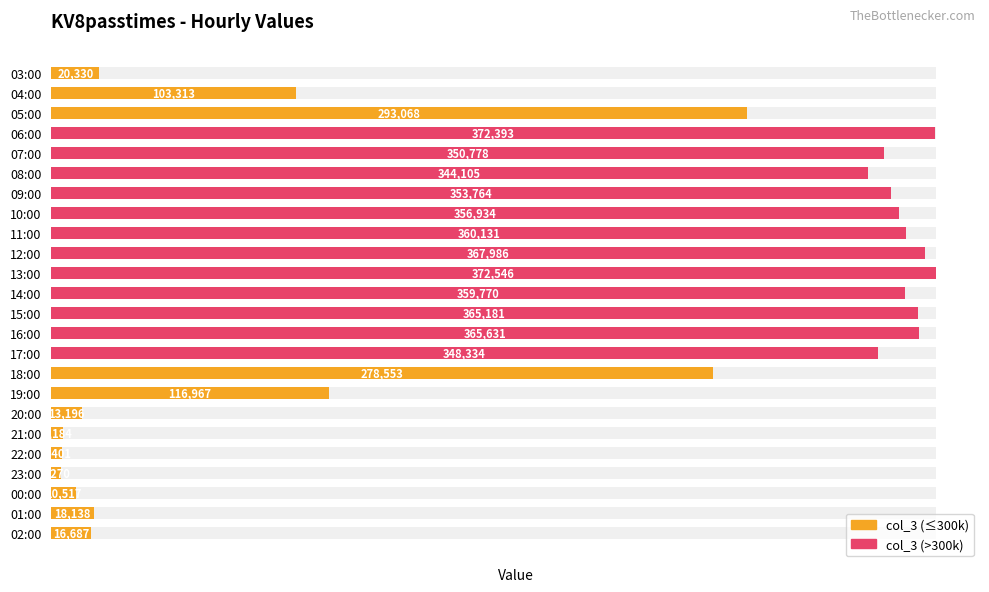

List the labels in order of value, largest first.

13:00, 06:00, 12:00, 16:00, 15:00, 11:00, 14:00, 10:00, 09:00, 07:00, 17:00, 08:00, 05:00, 18:00, 19:00, 04:00, 03:00, 01:00, 02:00, 20:00, 00:00, 21:00, 22:00, 23:00